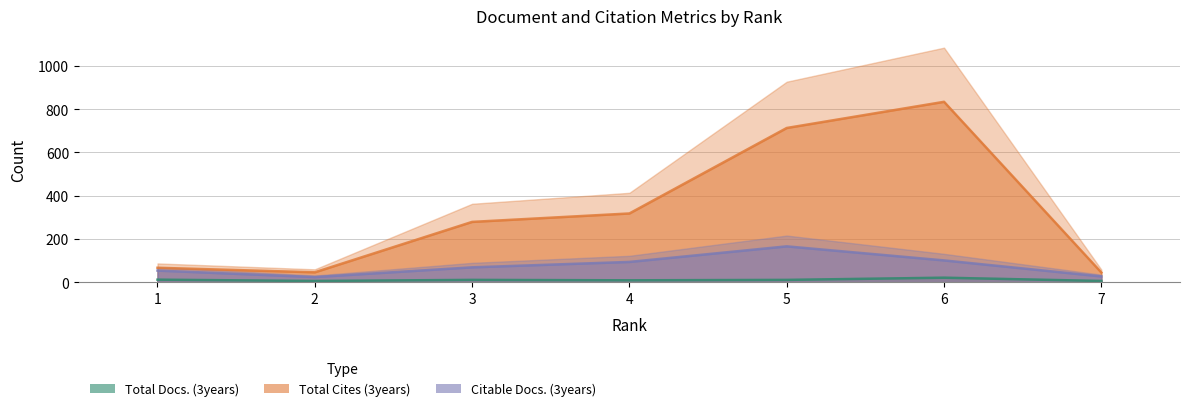

What is the difference between the Total Cites (3years) values at 1 and 4?

251